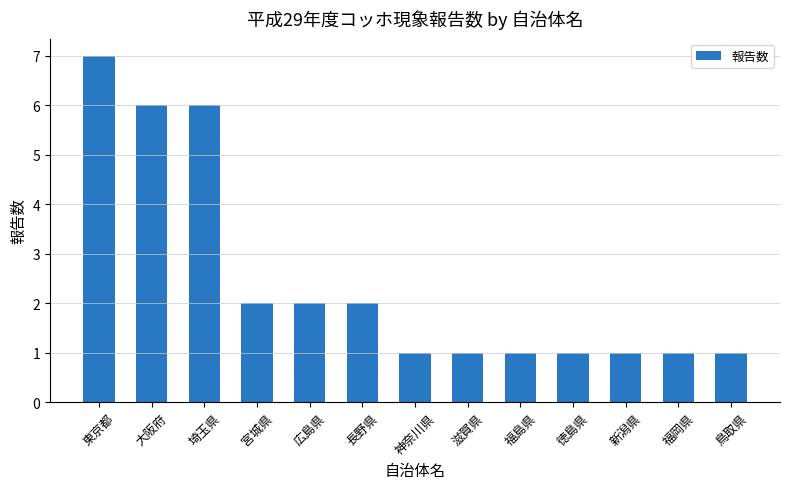

What is the difference between the maximum and minimum values?

6